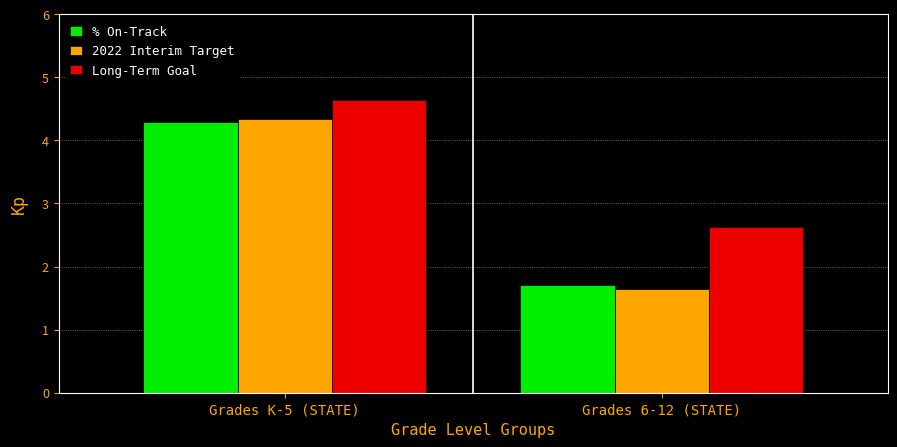

At which label is 2022 Interim Target closest to 2?

Grades 6-12 (STATE)